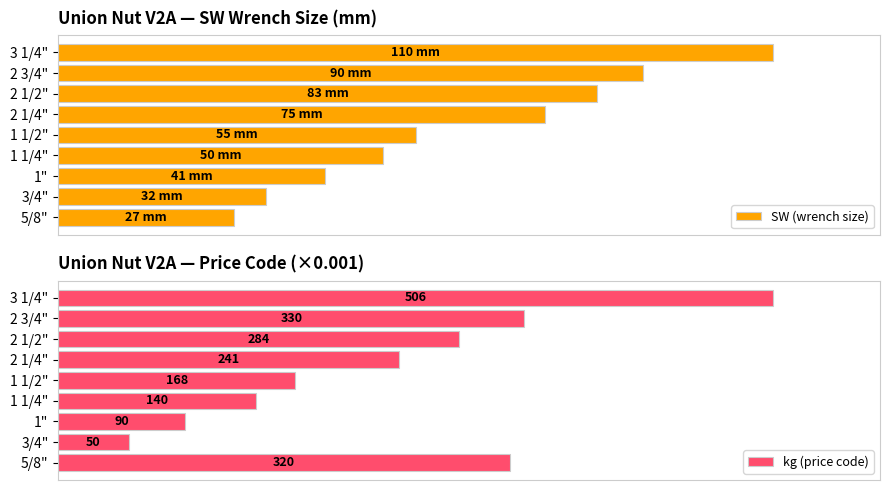

Between 1" and 2 3/4", which series saw the biggest shift?

kg (price code)